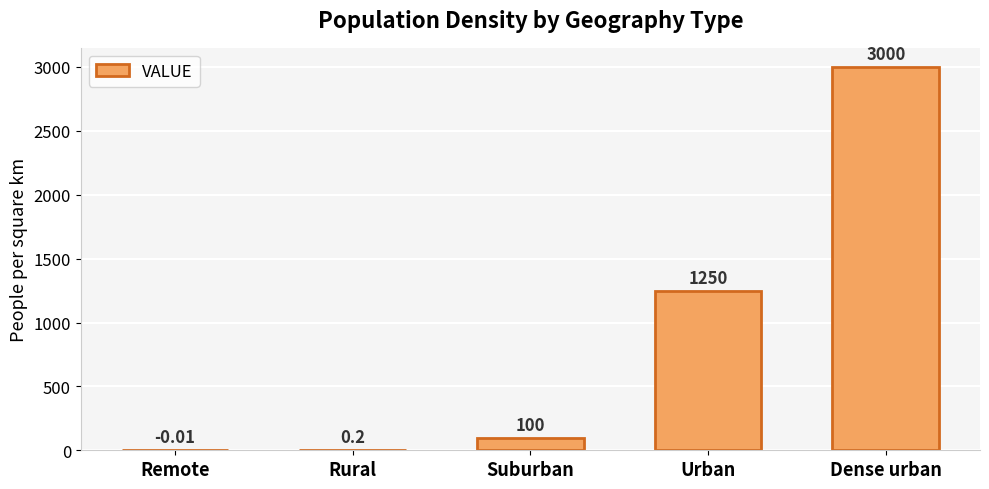

Which has a higher value, Remote or Urban?

Urban